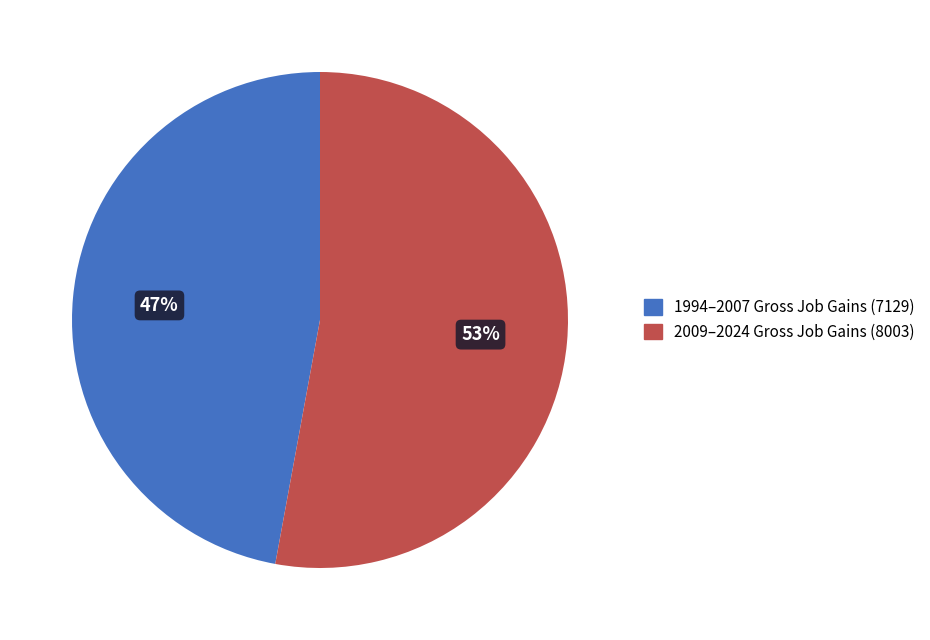

To the nearest percent, what is the difference between the largest and smallest slice percentages?

6%